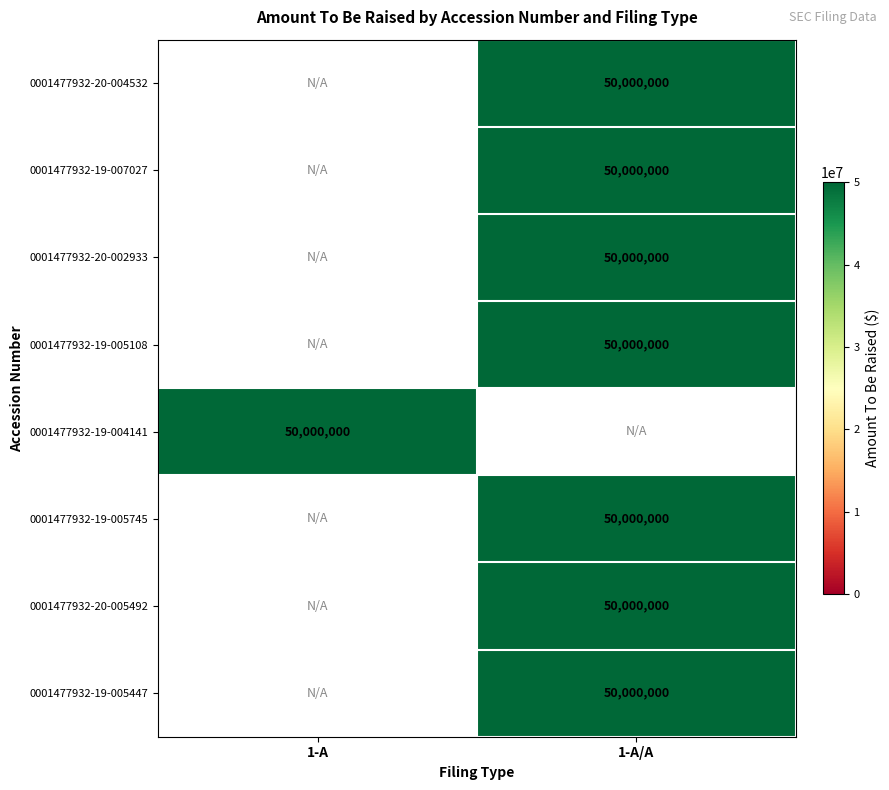

At which category does the chart reach its peak across all series?

1-A/A